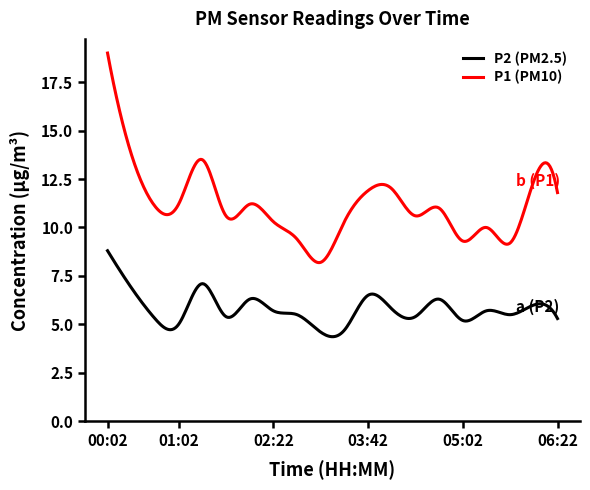

Which series has the largest range (max minus min)?

P1 (PM10)